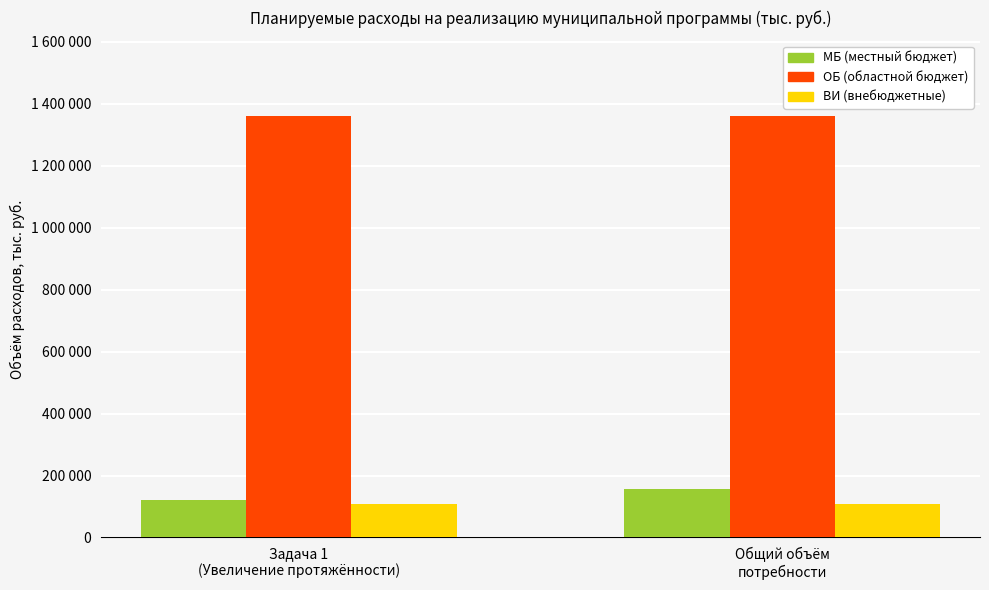

Read the МБ (местный бюджет) value at Задача 1
(Увеличение протяжённости).

120556.3